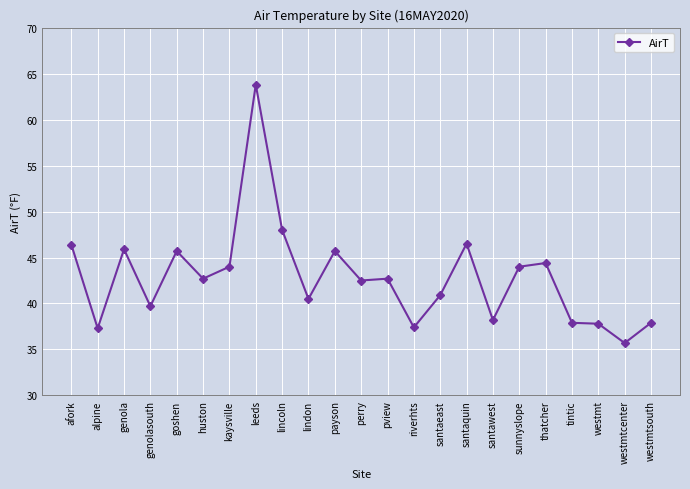

Is it true that the value at payson is 76.9?

False